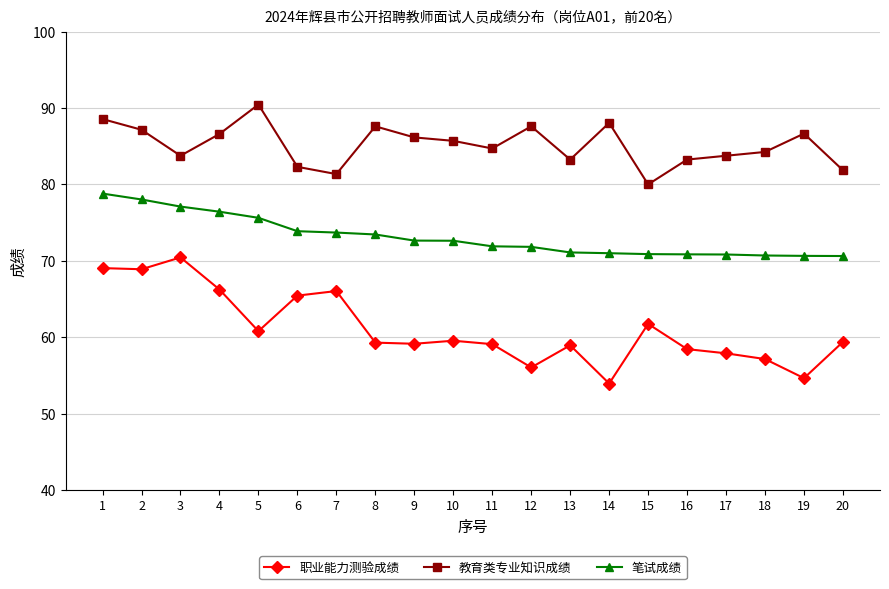

Which series has the largest range (max minus min)?

职业能力测验成绩